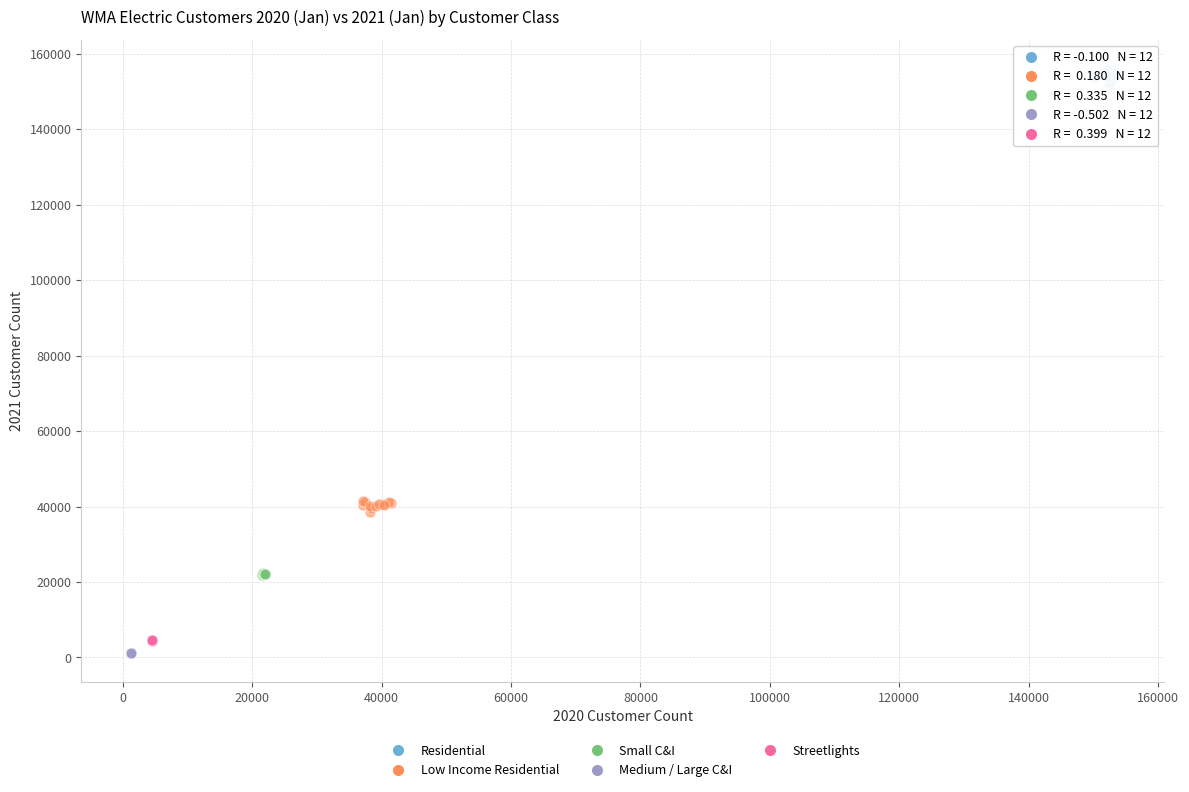

Which series reaches the maximum Y coordinate?

Residential